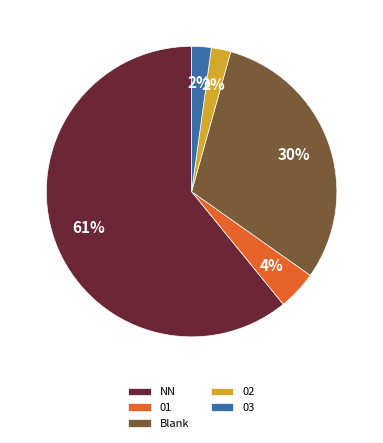

Does any single category account for the majority?

Yes